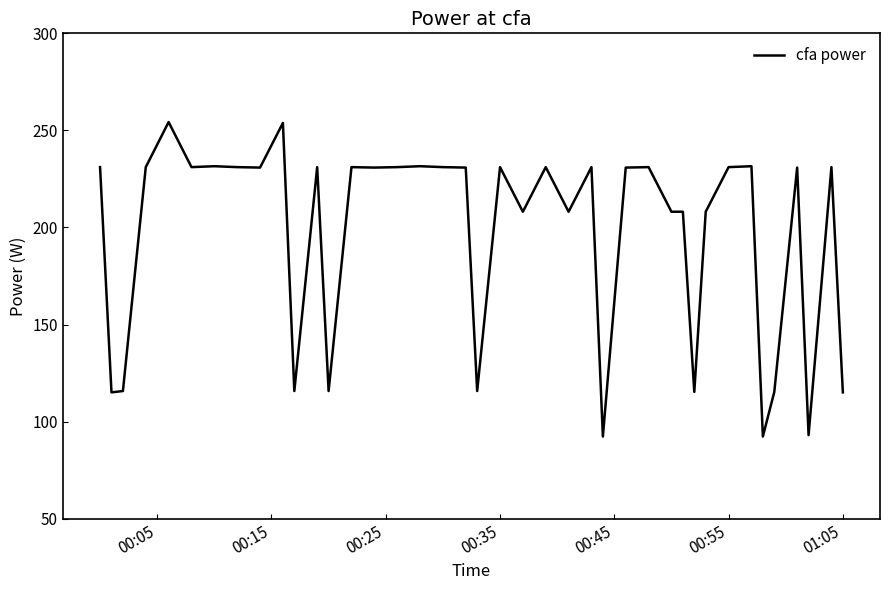

What is the smallest value displayed?

92.3